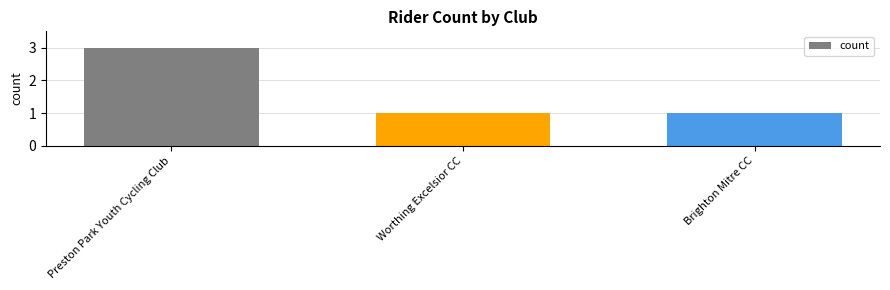

Does the chart contain any negative values?

No